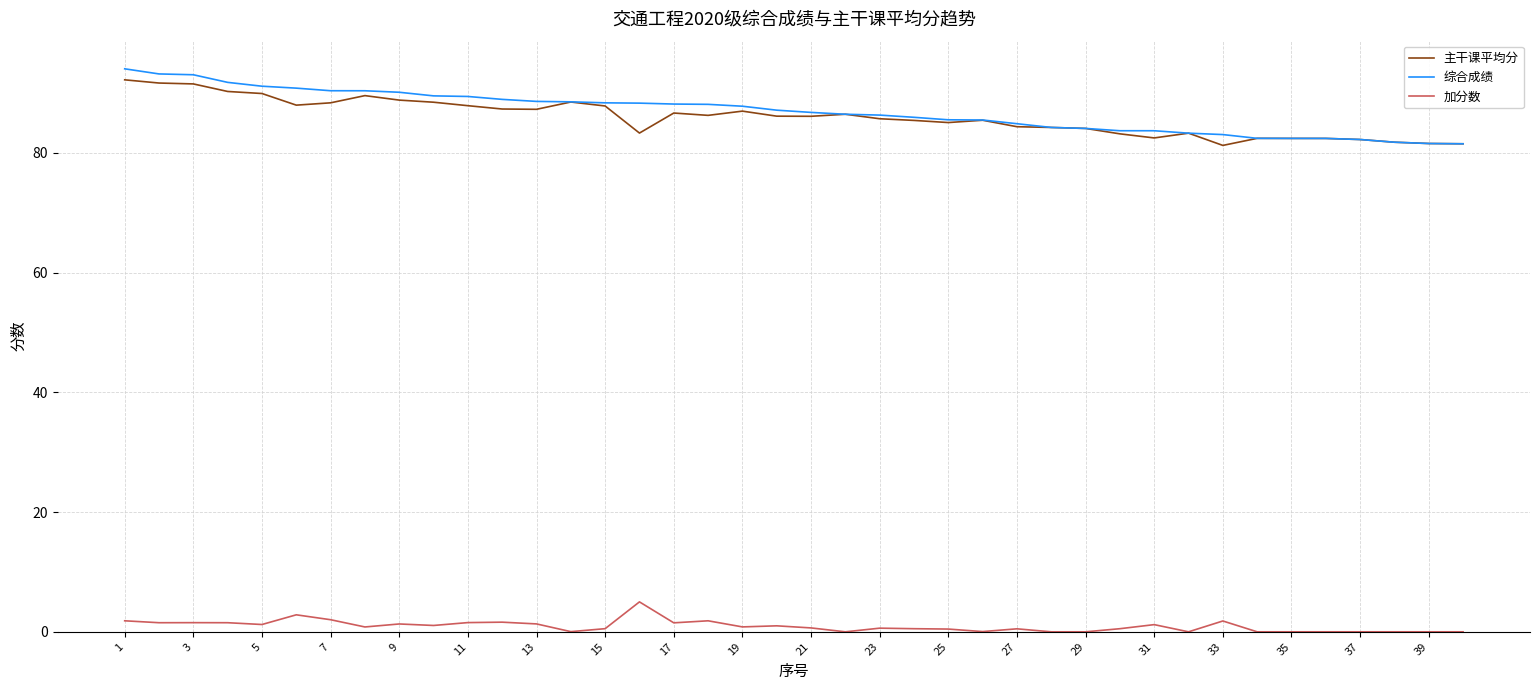

What are all the series names shown in the legend?

主干课平均分, 综合成绩, 加分数